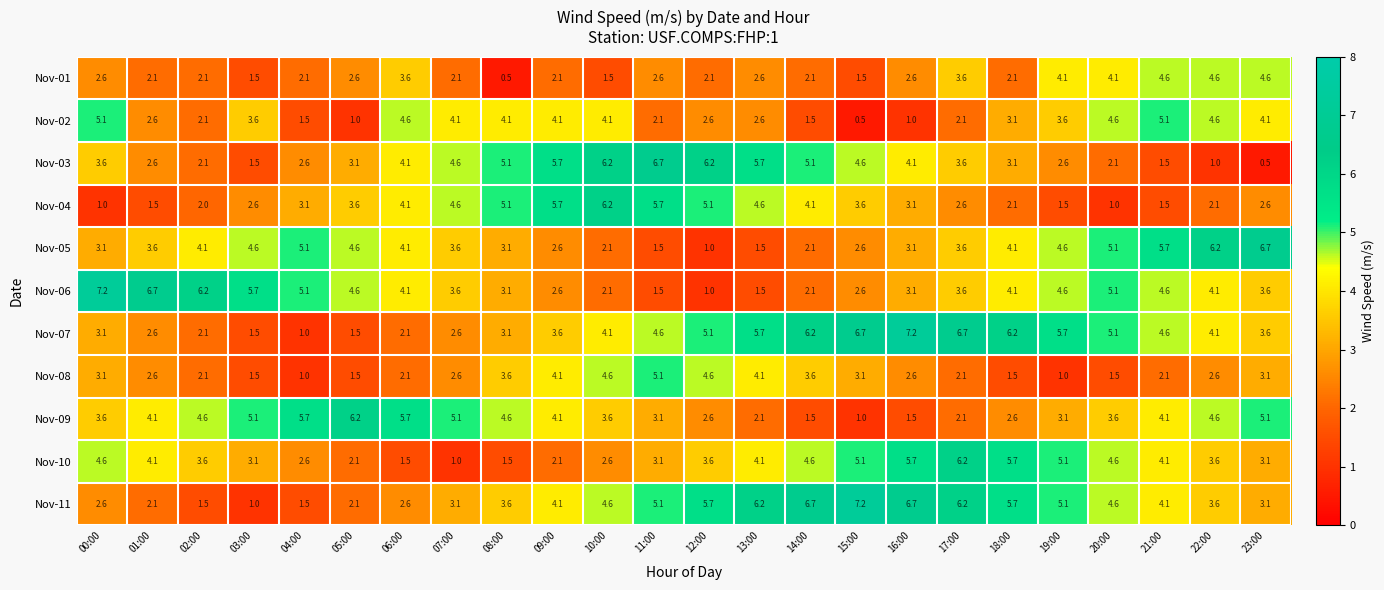

Is it true that Nov-08 equals 1.5 at 04:00?

False